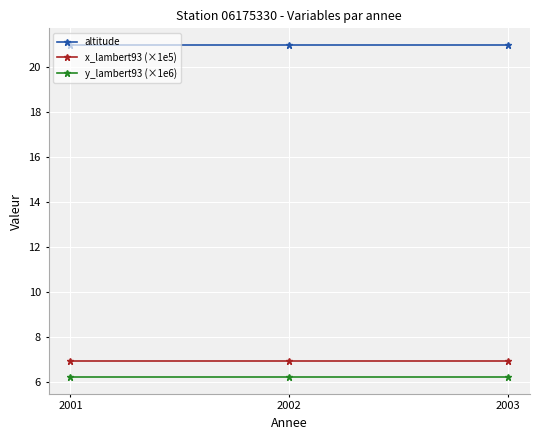

The value of altitude at 2003 is 21.0. True or false?

True